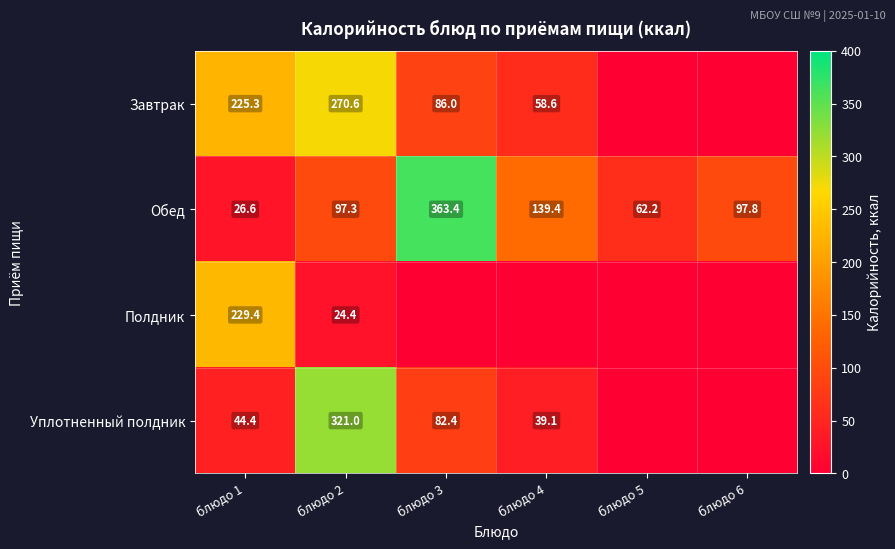

The Полдник series shows 5.8 at блюдо 2. True or false?

False